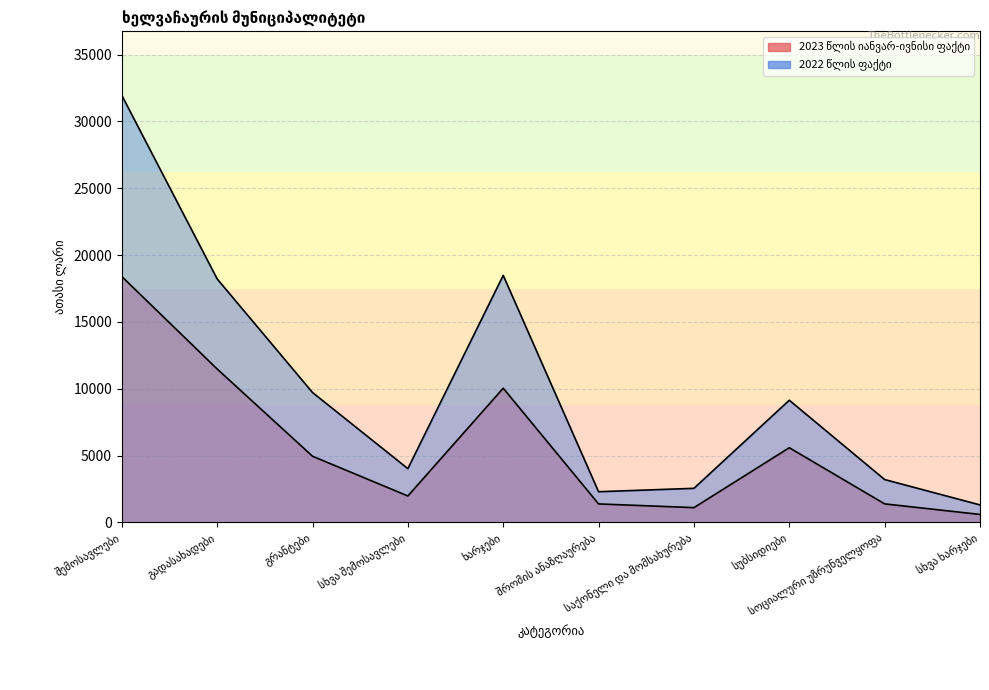

What is the value of the 2023 წლის იანვარ-ივნისი ფაქტი point at the 5th from the left?

10039.1